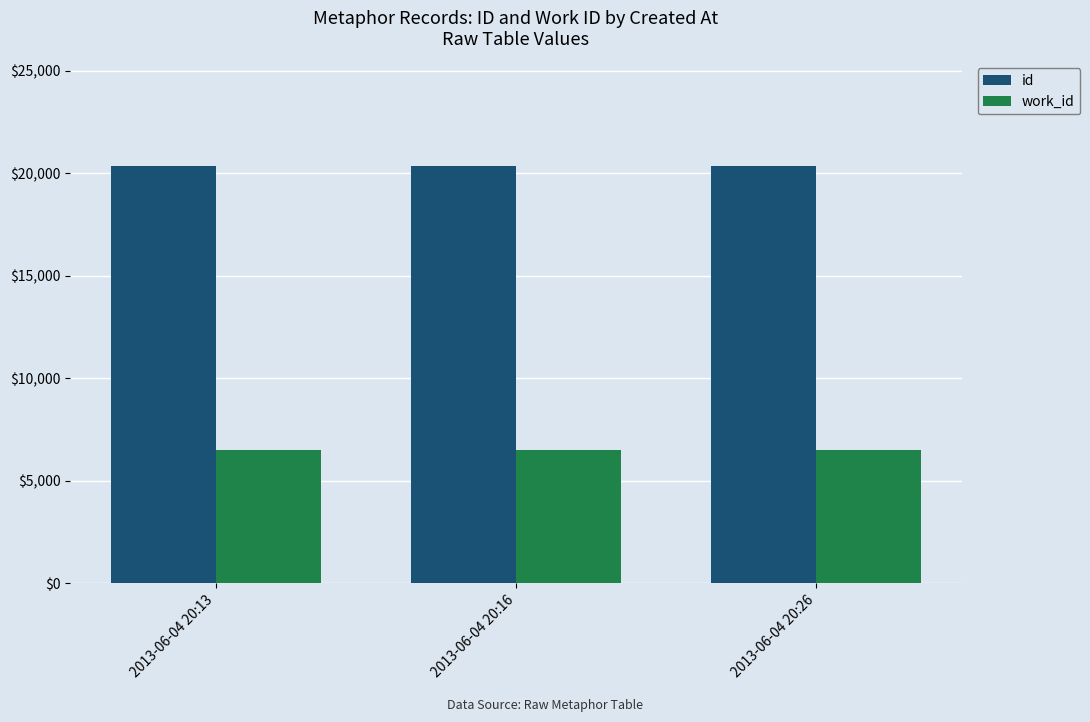

At how many categories does at least one series exceed 17210?

3